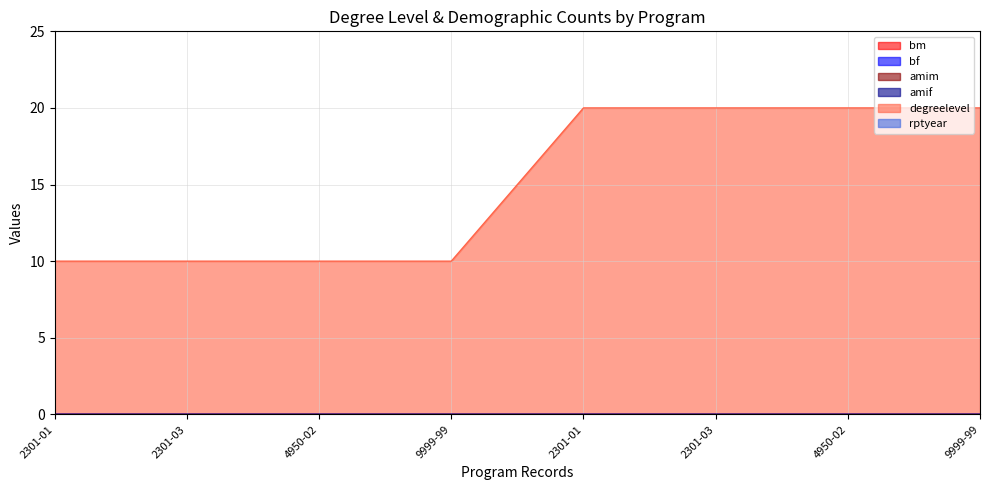

Reading left to right, list all the values displayed in this chart.

bm: 0	0	0	0	0	0	0	0
bf: 0	0	0	0	0	0	0	0
amim: 0	0	0	0	0	0	0	0
amif: 0	0	0	0	0	0	0	0
degreelevel: 10	10	10	10	20	20	20	20
rptyear: 0	0	0	0	0	0	0	0